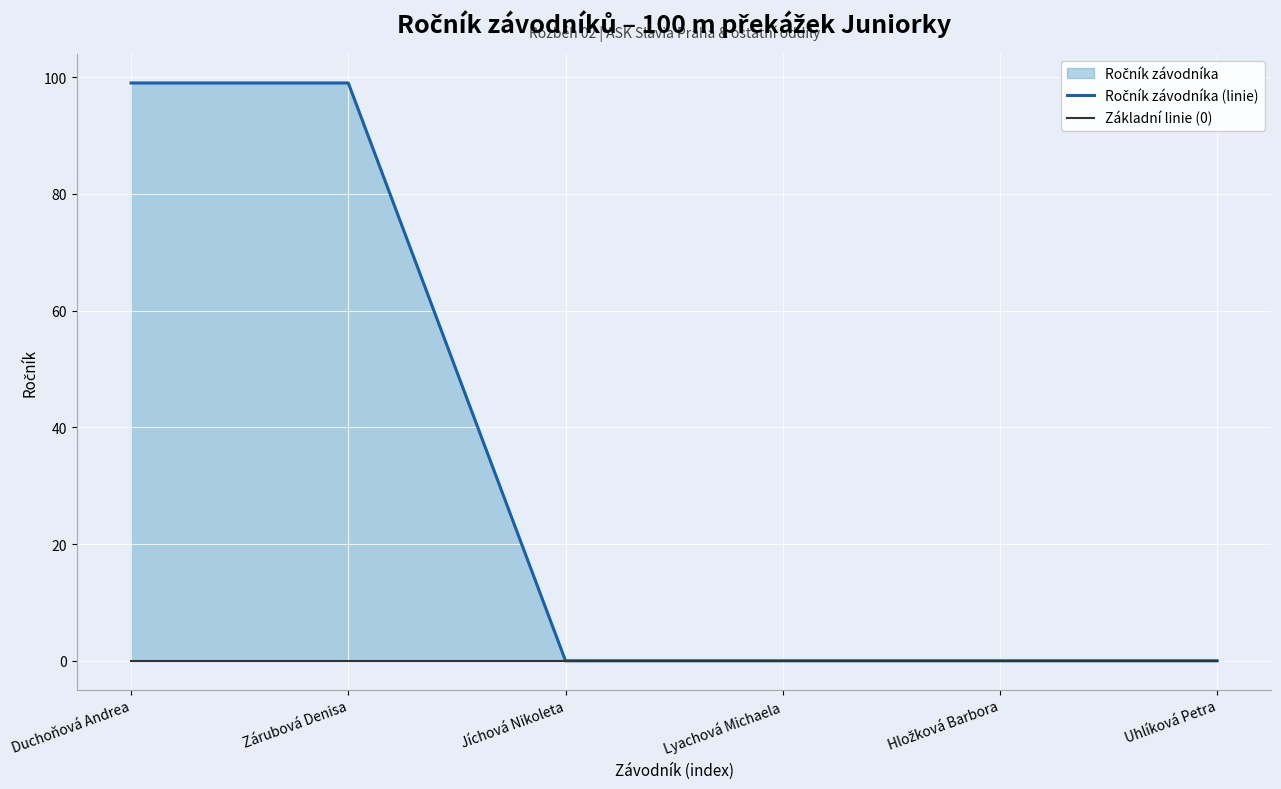

Which category has the highest value across all series?

Duchoňová Andrea